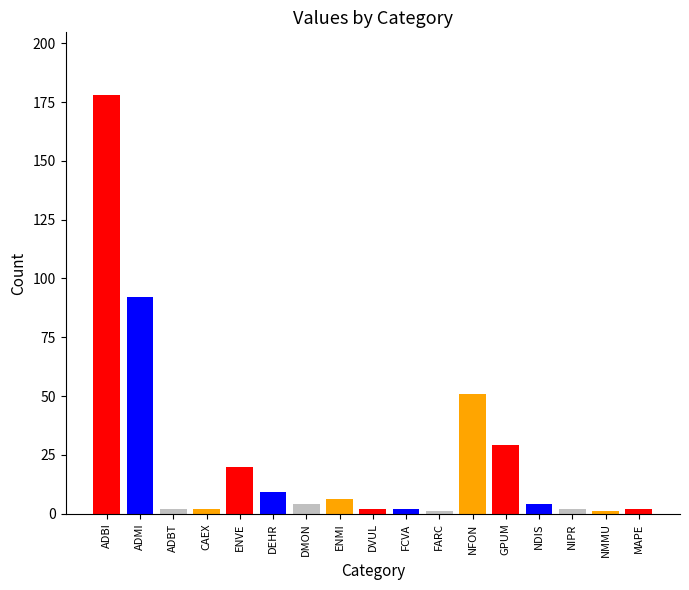

What is the sum of all values?

407